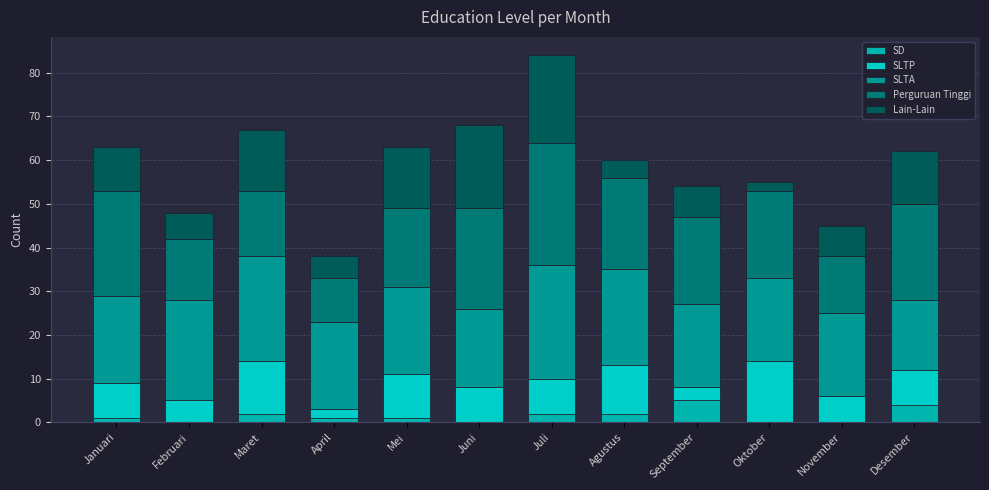

What is the sum of all Perguruan Tinggi values?

228